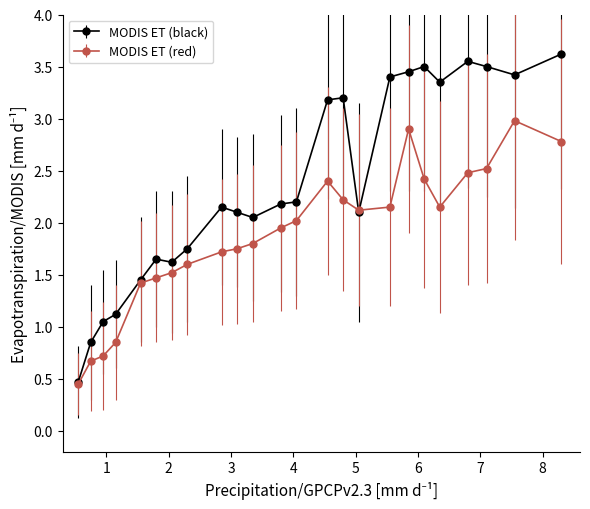

True or false: MODIS ET (black) has more than 1 points higher than both neighbors.

True